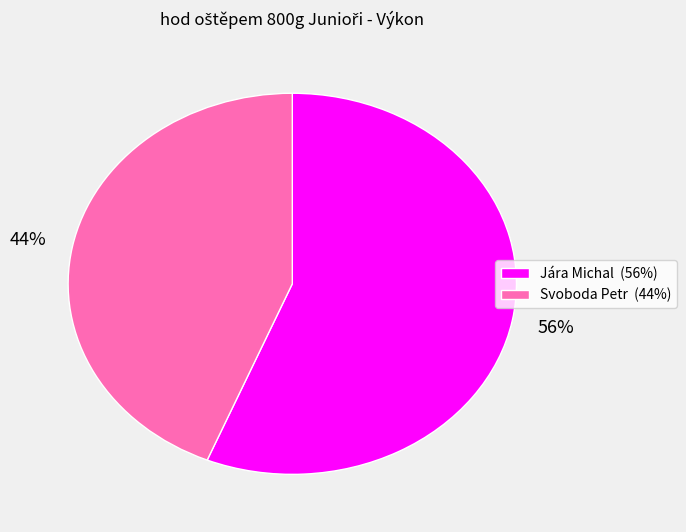

Combined, do Svoboda Petr and Jára Michal account for over 50%?

Yes